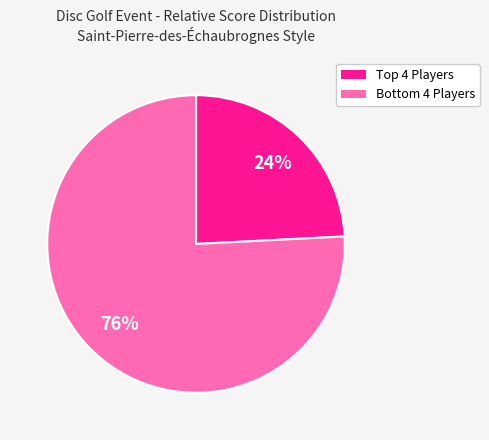

What is the largest slice in the pie chart?

Bottom 4 Players